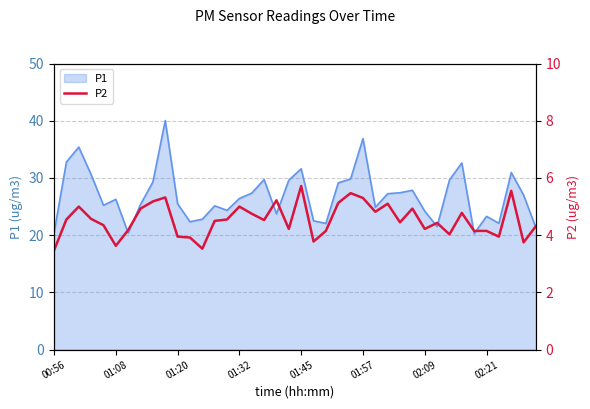

Is it true that the value at 16 is 4.8?

True